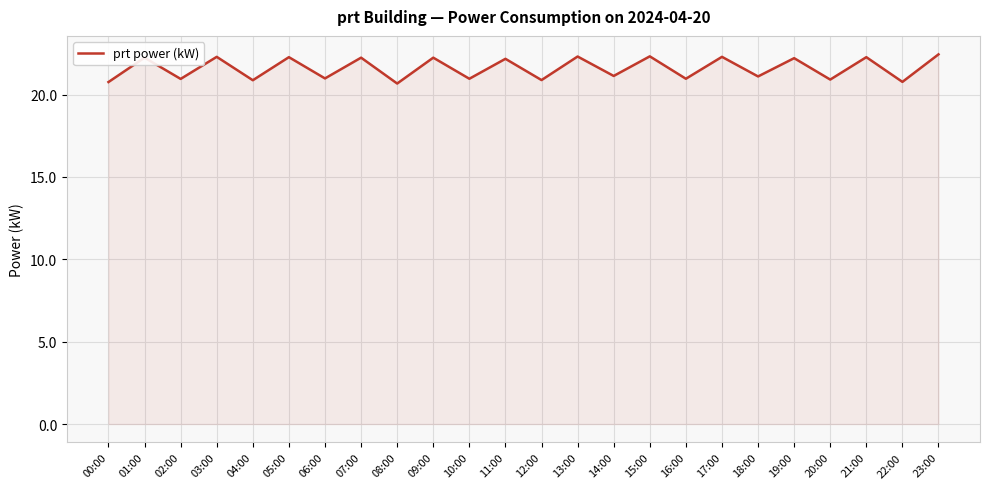

Does the chart display data point markers on the line(s)?

No